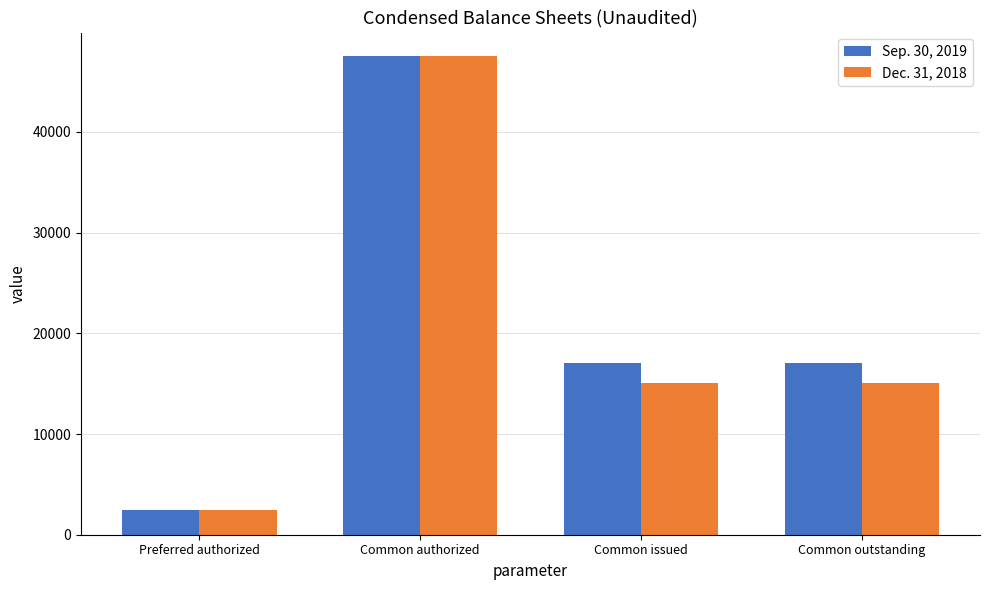

The Dec. 31, 2018 series shows 26152 at Common authorized. True or false?

False